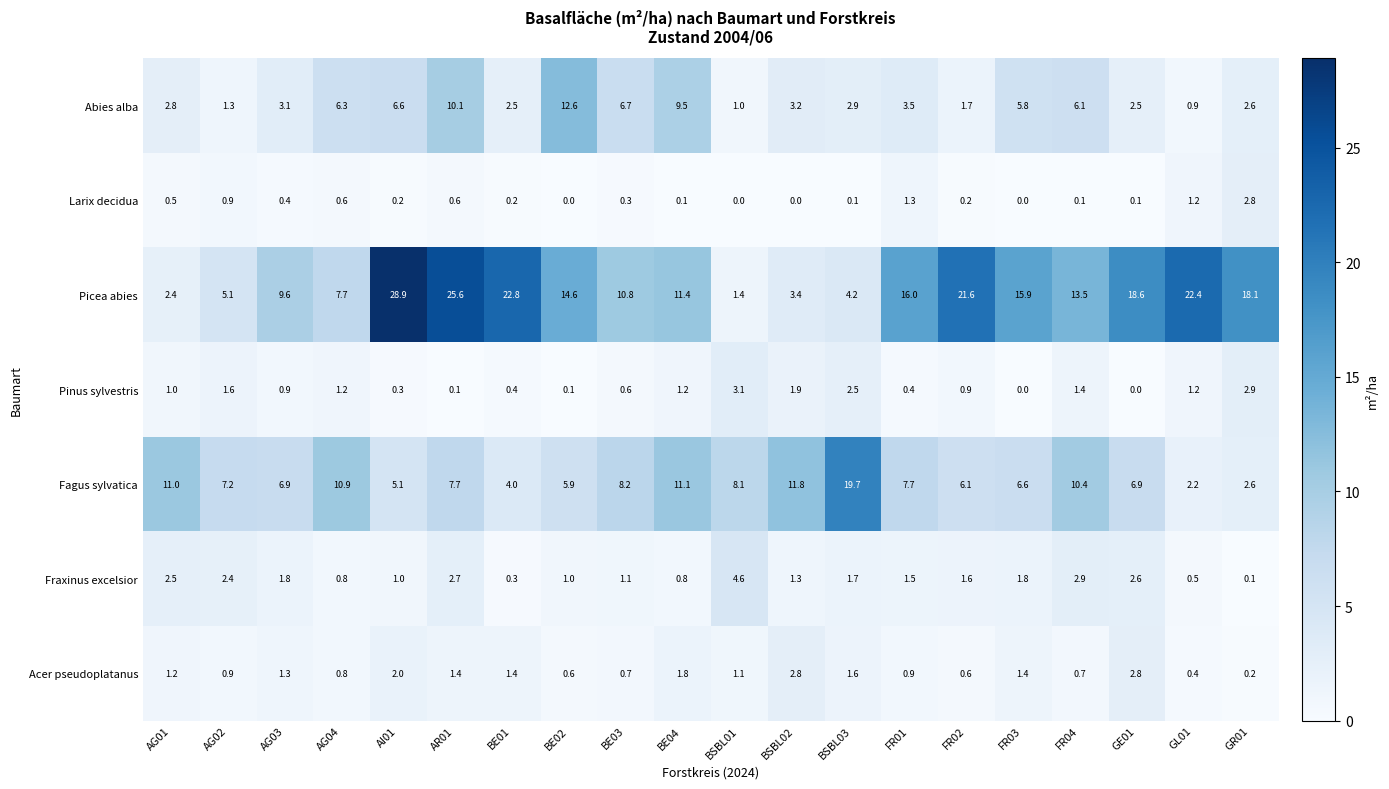

Read the Fagus sylvatica value at BSBL01.

8.1